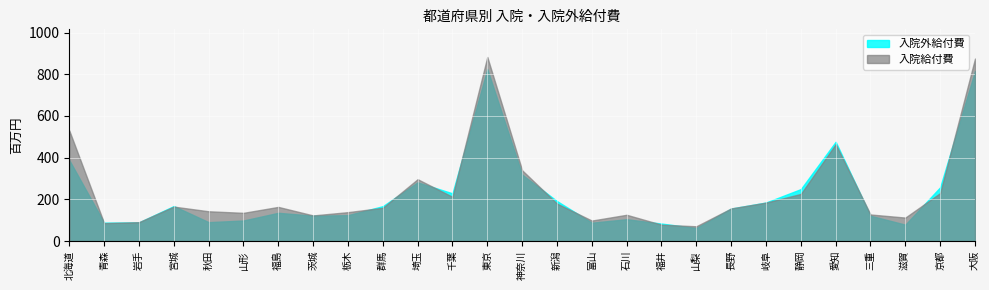

At how many categories does at least one series exceed 782762?

2